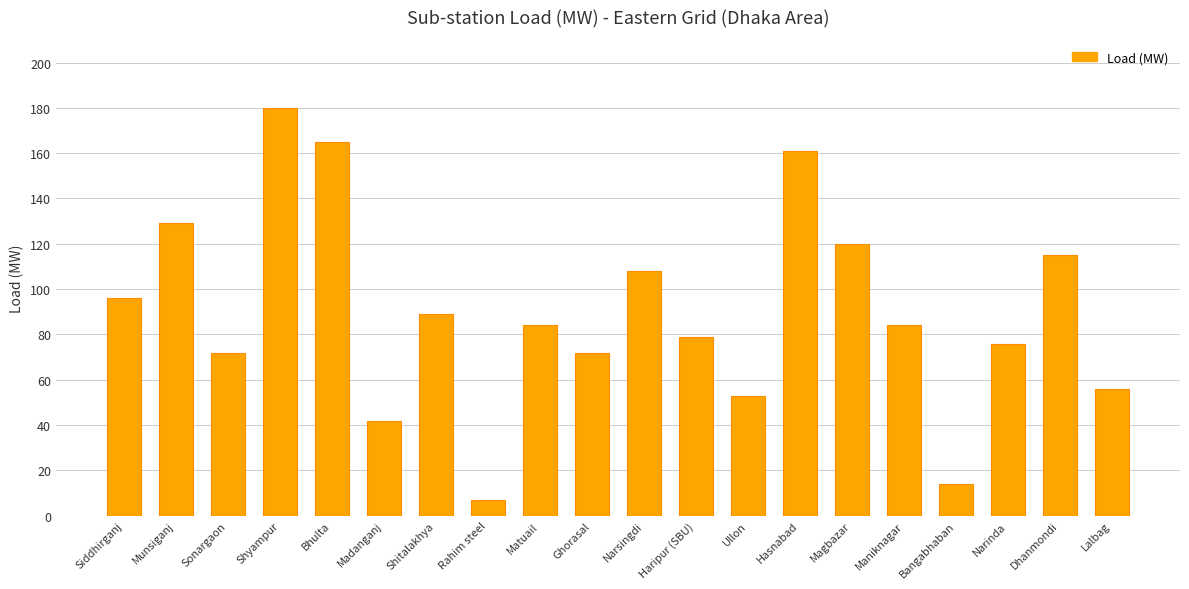

Is it true that the value at Hasnabad is 161?

True